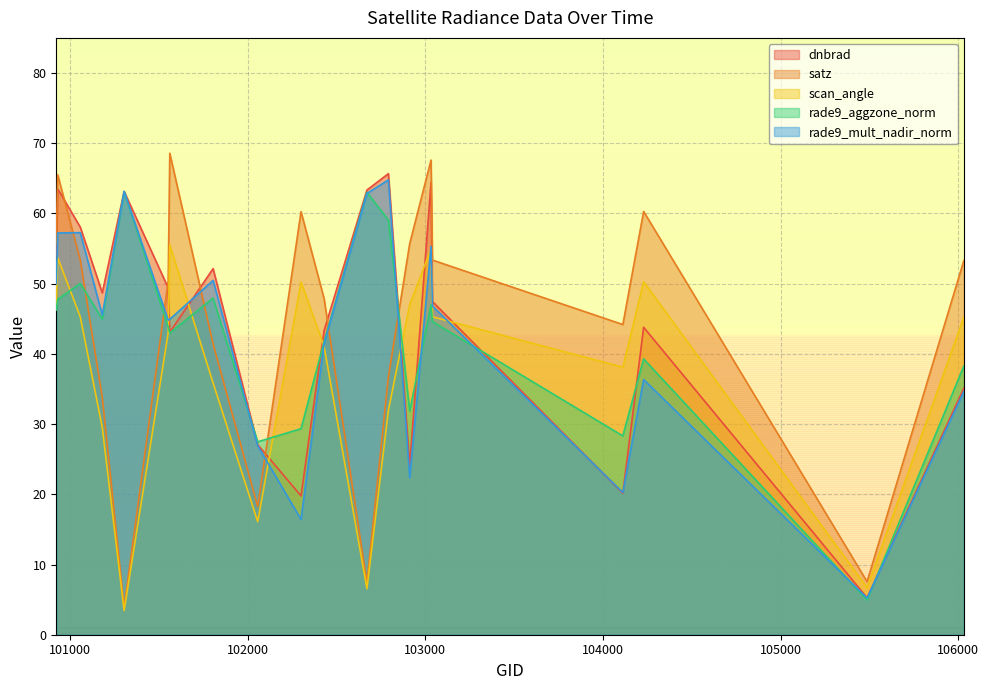

How many interior local valleys does the dnbrad series have?

6